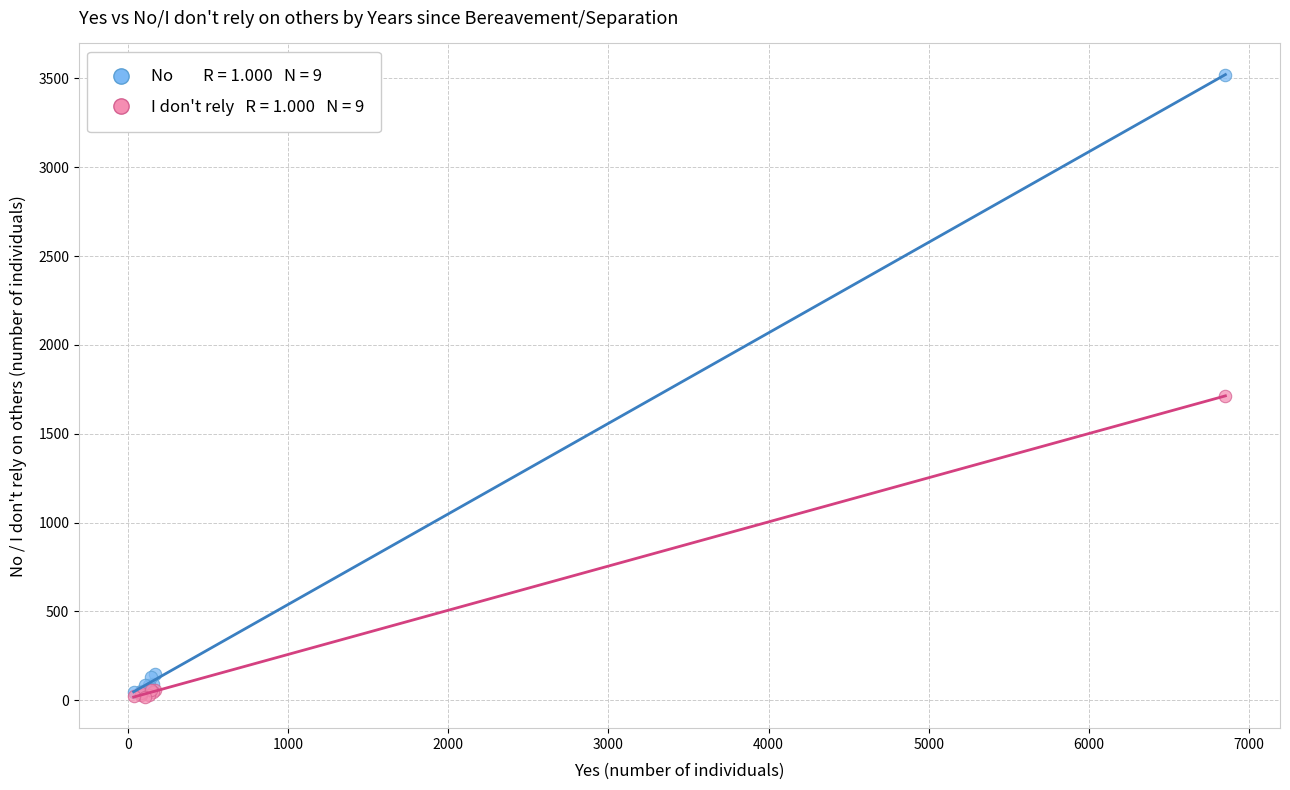

Across all series, what Y value is closest to 1769?

1713